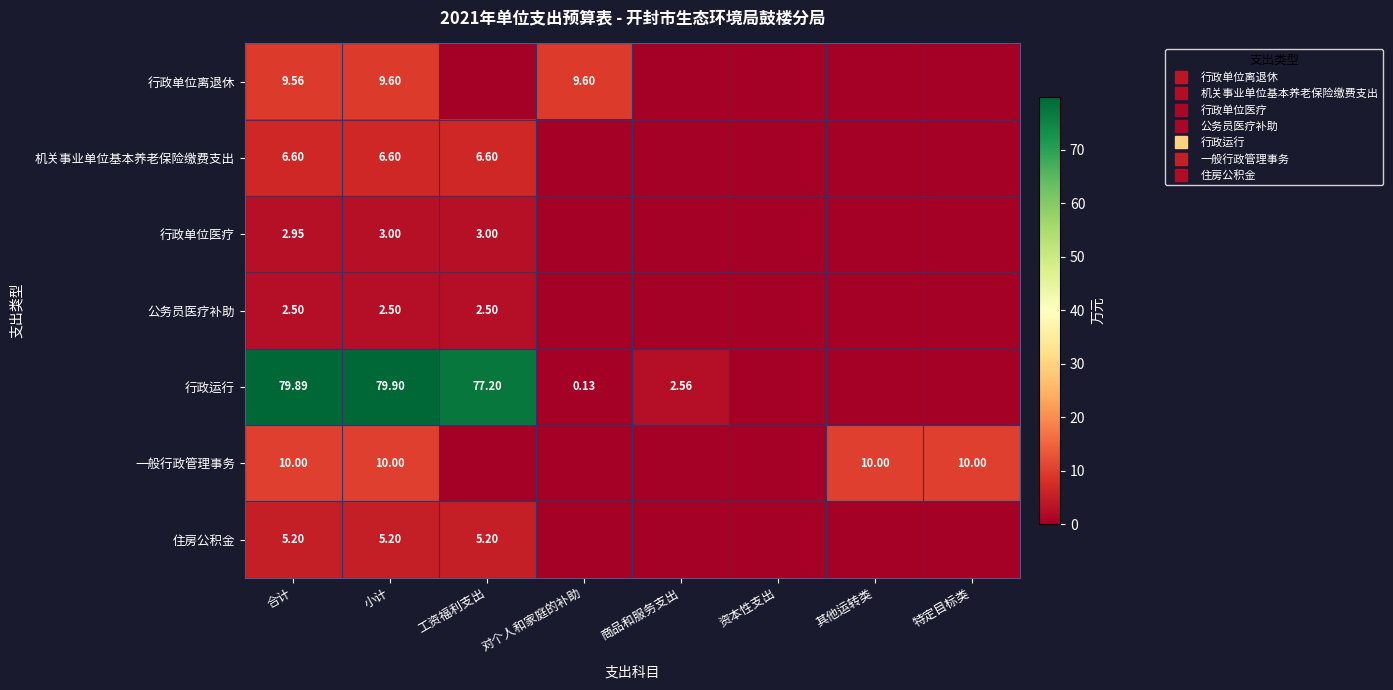

Rank the categories by 行政单位医疗 value from lowest to highest.

对个人和家庭的补助, 商品和服务支出, 资本性支出, 其他运转类, 特定目标类, 合计, 小计, 工资福利支出